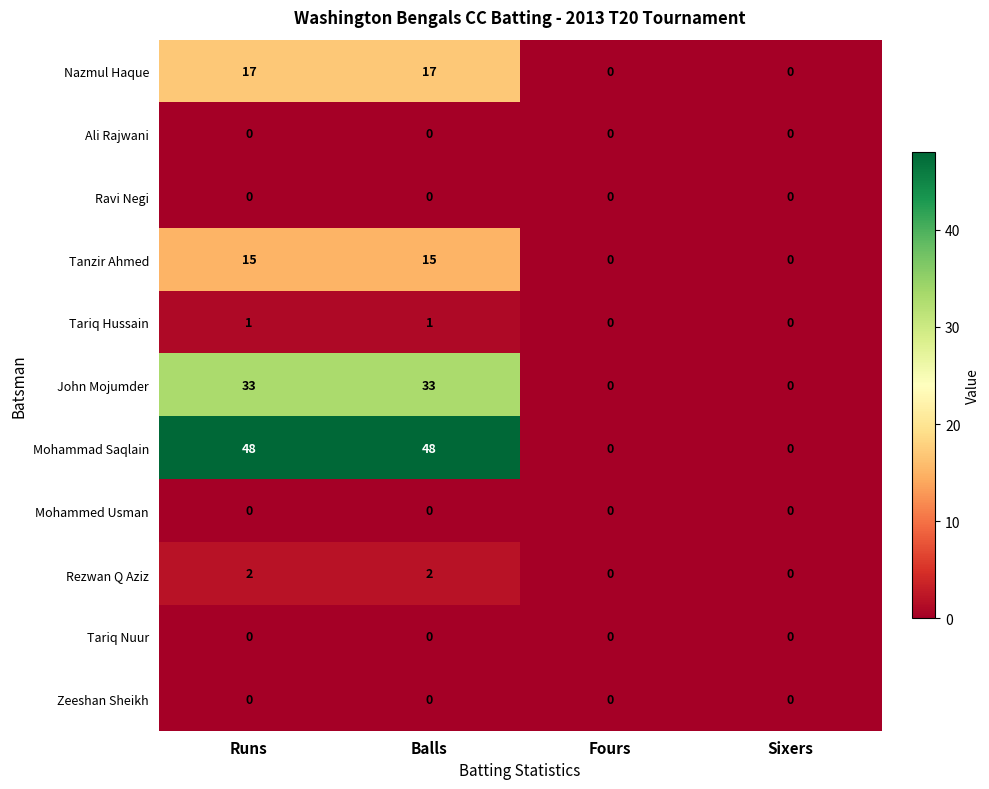

What is the sum of the Mohammad Saqlain values at Sixers and Runs?

48